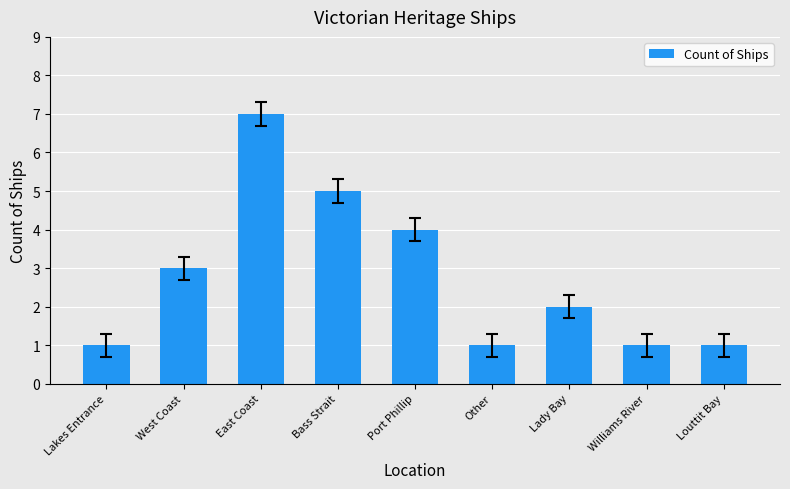

Count the values in the range 1 to 4.

7